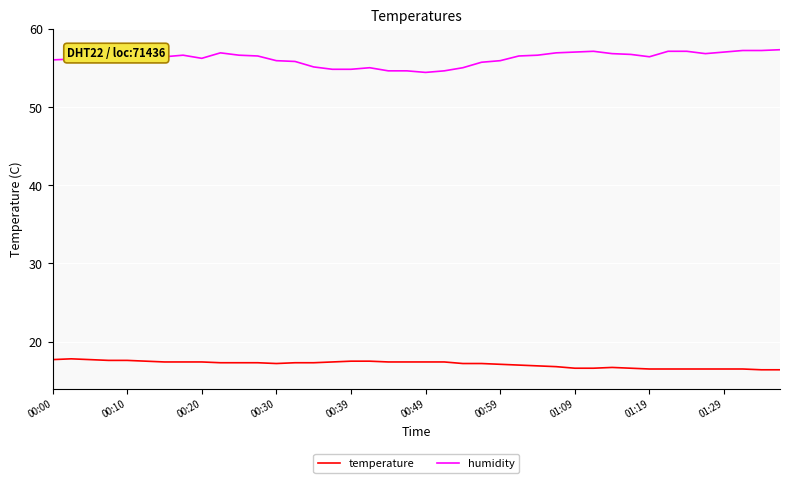

What are all the series names shown in the legend?

temperature, humidity